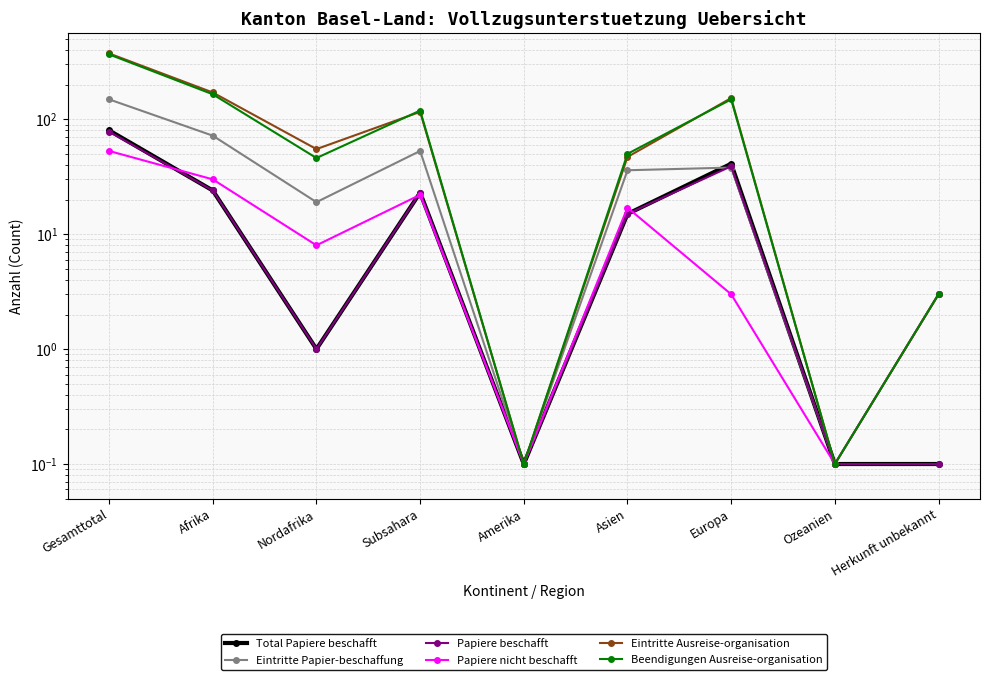

Count the number of data series in this chart.

6